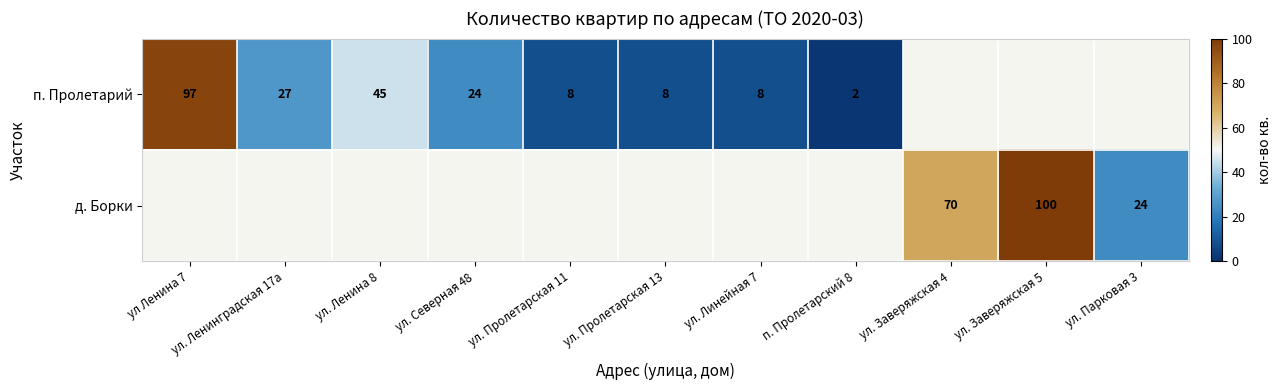

True or false: д. Борки has a value of 24 at ул. Парковая 3.

True